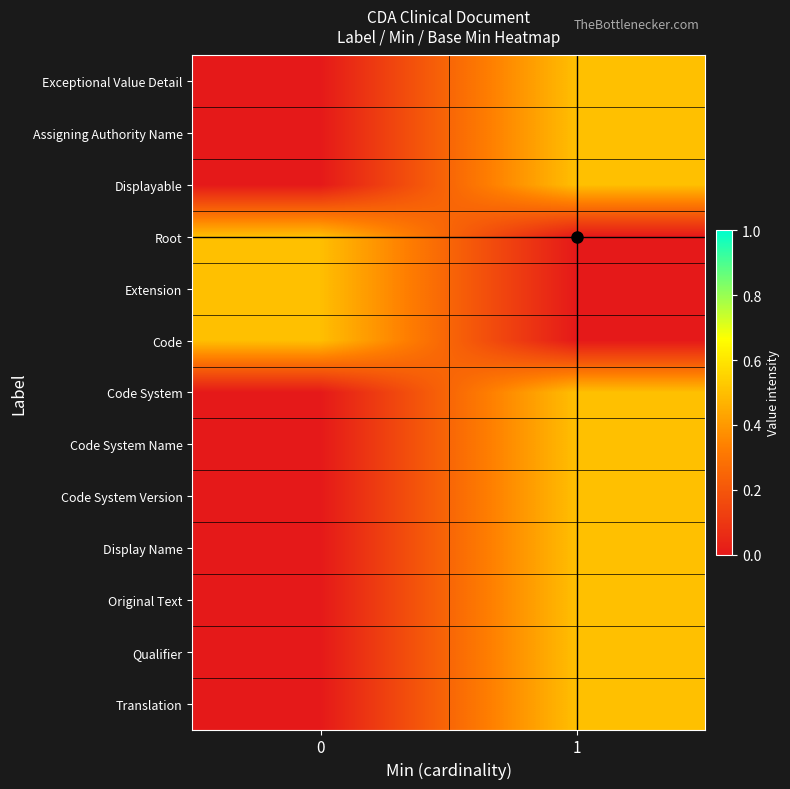

How many series are shown in this chart?

13